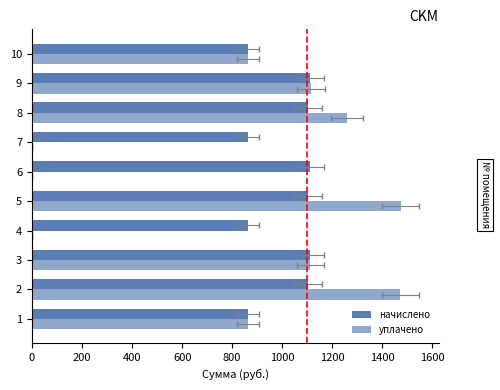

How many values in the уплачено series exceed 1112?

5